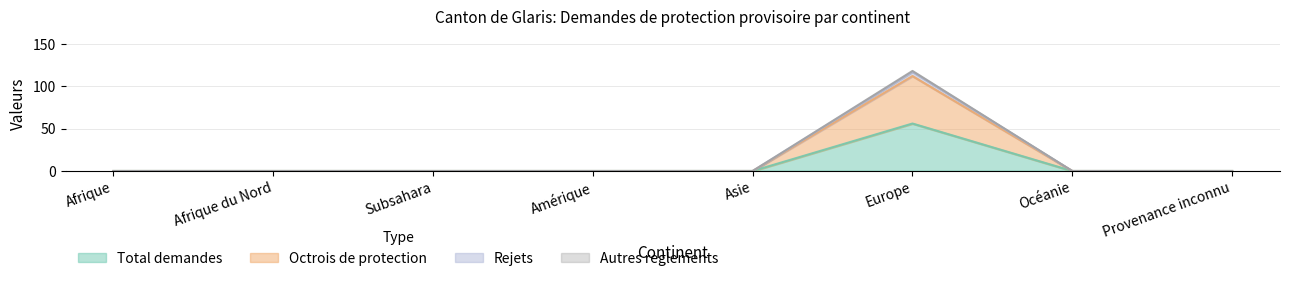

True or false: Rejets and Autres reglements cross at least once.

False